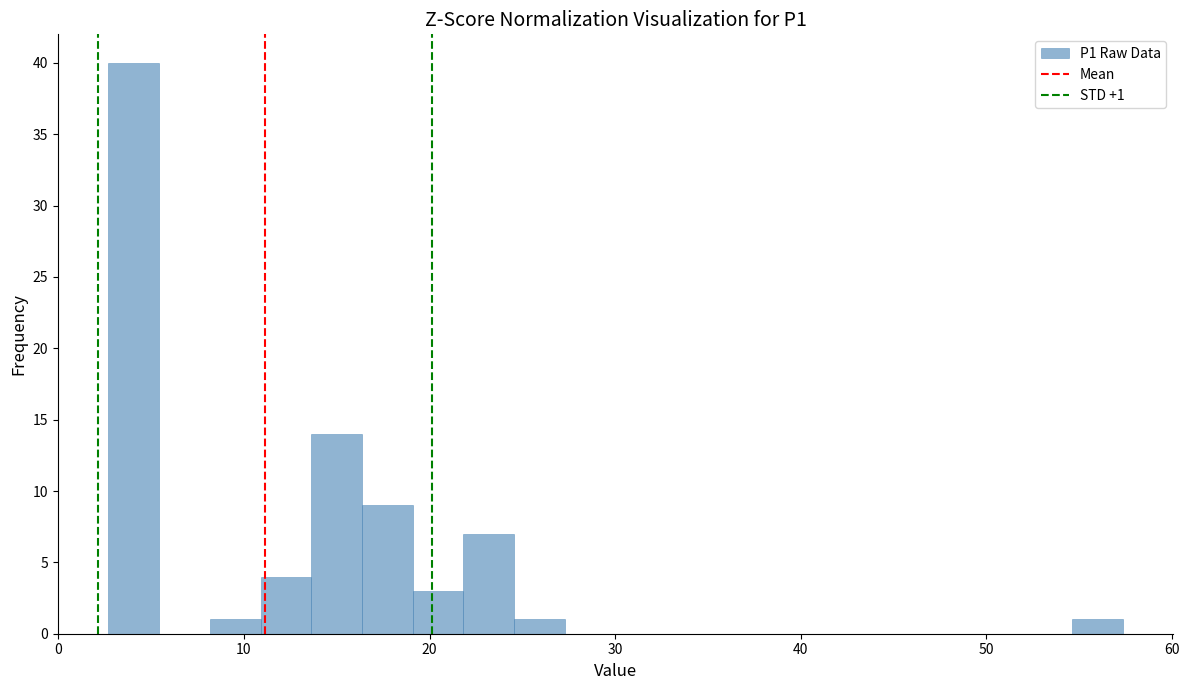

Around what value on the x-axis is the tallest bar? Give the approximate position of its centre, as read against the axis.

4